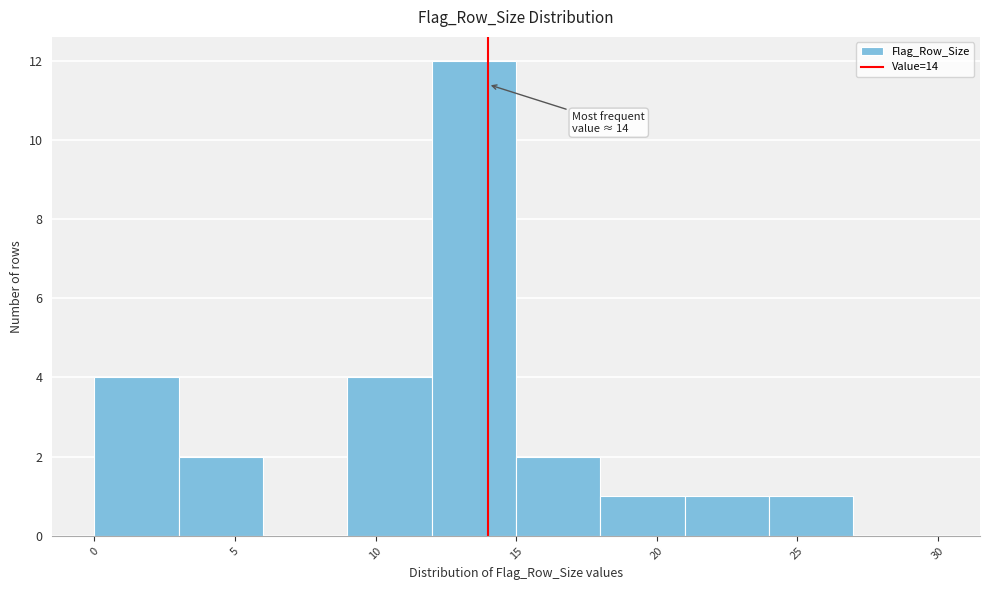

Which range on the x-axis has the tallest bar?

12 to 15